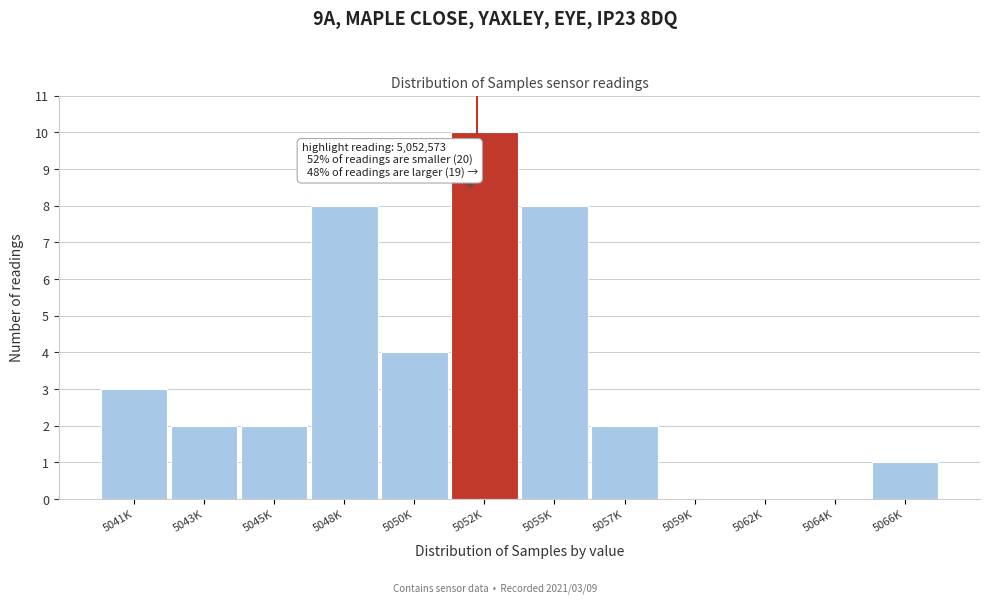

Reading left to right, what are all the values shown in this chart?

5041K=3	5043K=2	5045K=2	5048K=8	5050K=4	5052K=10	5055K=8	5057K=2	5059K=0	5062K=0	5064K=0	5066K=1